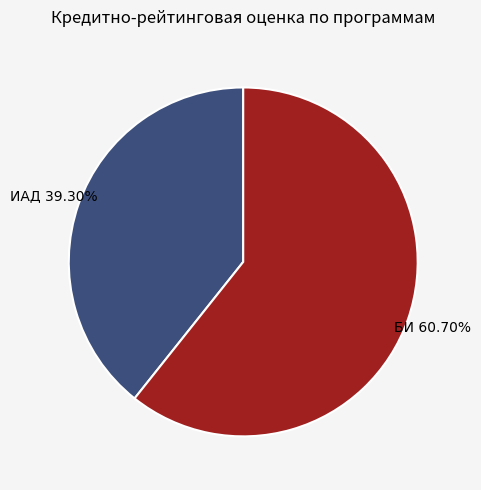

Is there a majority slice in this chart?

Yes